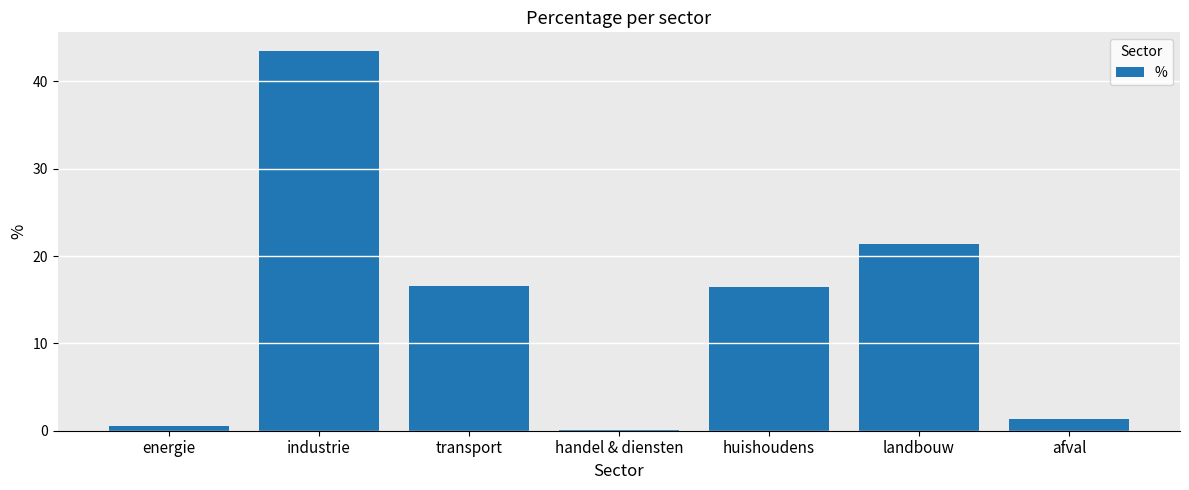

At which label does the data first exceed 16?

industrie